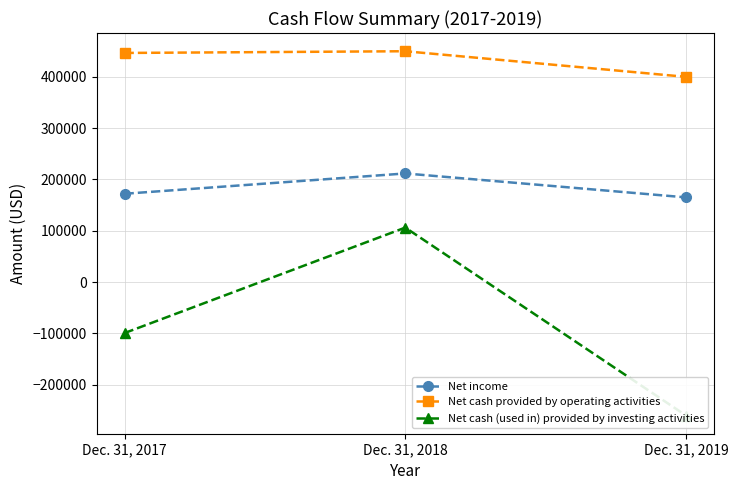

Which series has the largest total across all categories?

Net cash provided by operating activities